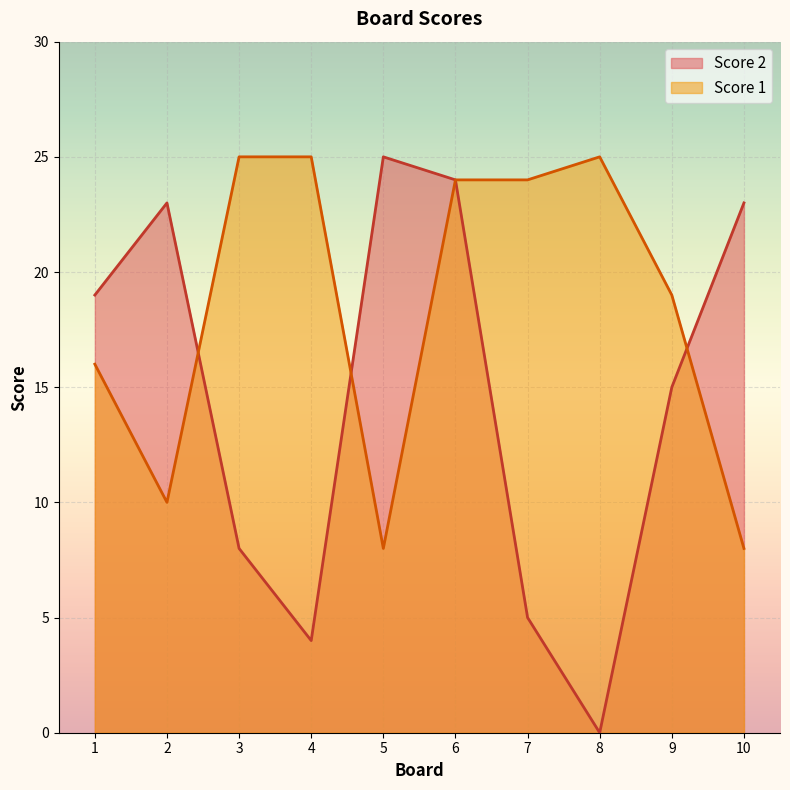

True or false: Score 2 and Score 1 intersect in this chart.

True